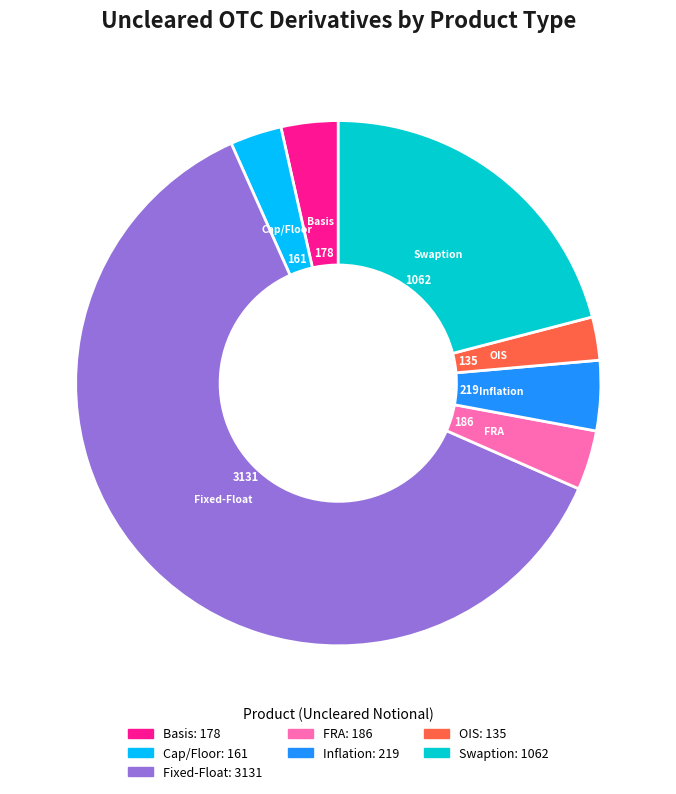

True or false: Inflation accounts for 4% of the total.

True